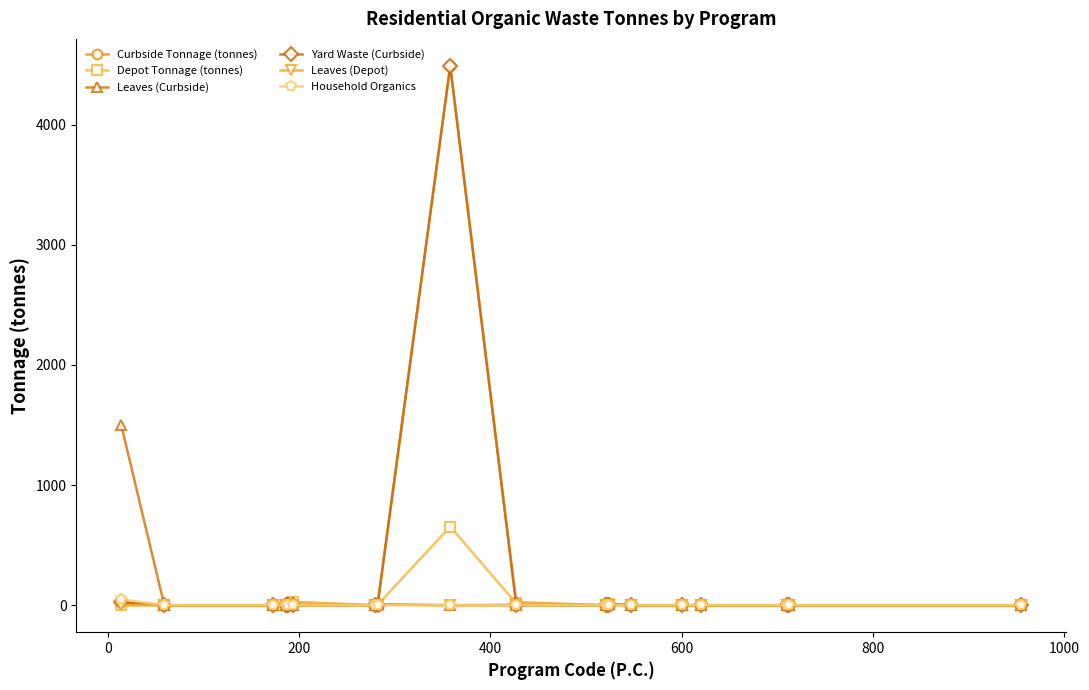

What is the highest value of the Curbside Tonnage (tonnes) series?

4488.5